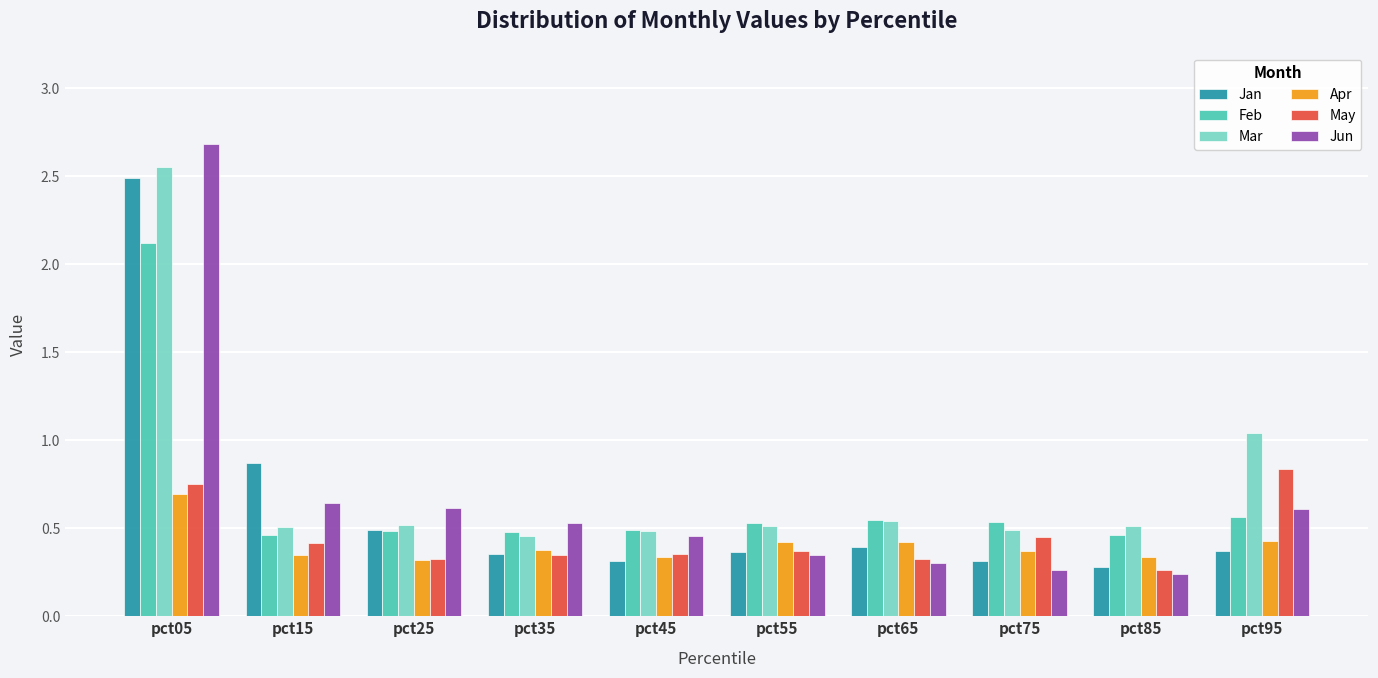

What is the sum of the May values at pct55 and pct95?

1.2